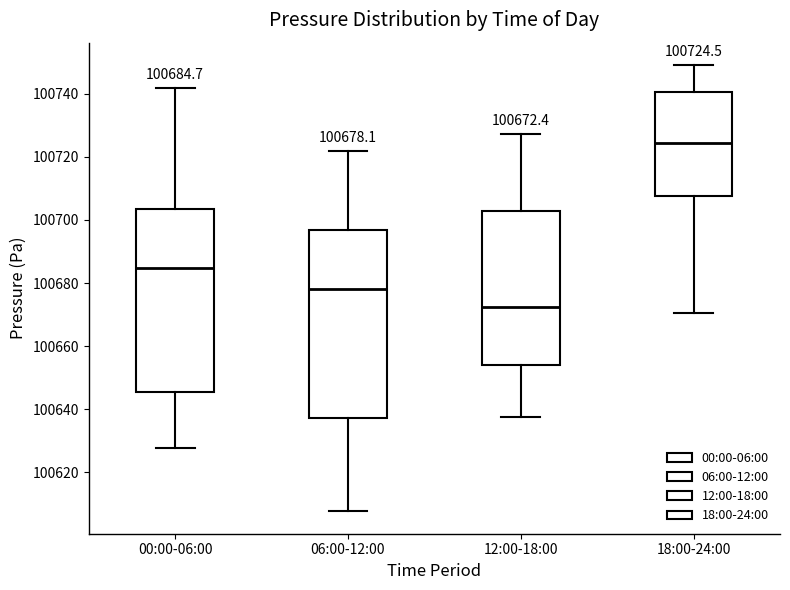

Which box has the highest median line?

18:00-24:00